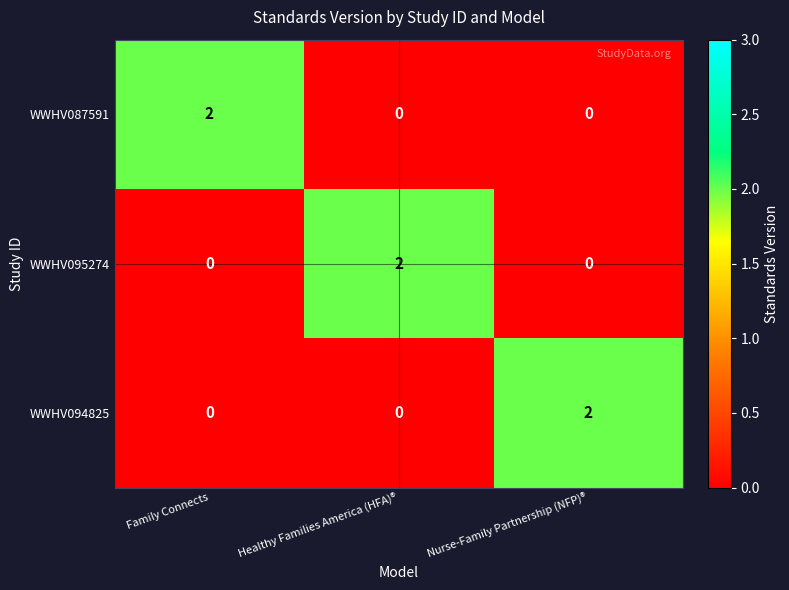

Is the value of WWHV087591 at Nurse-Family Partnership (NFP)® greater than the value of WWHV094825 at Nurse-Family Partnership (NFP)®?

No